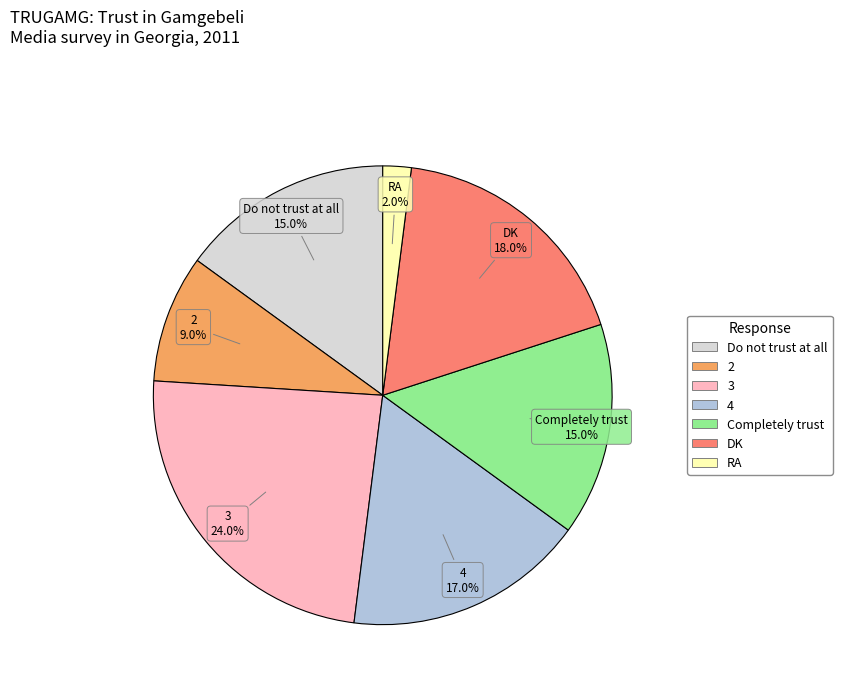

To the nearest percent, what portion does DK represent?

18%